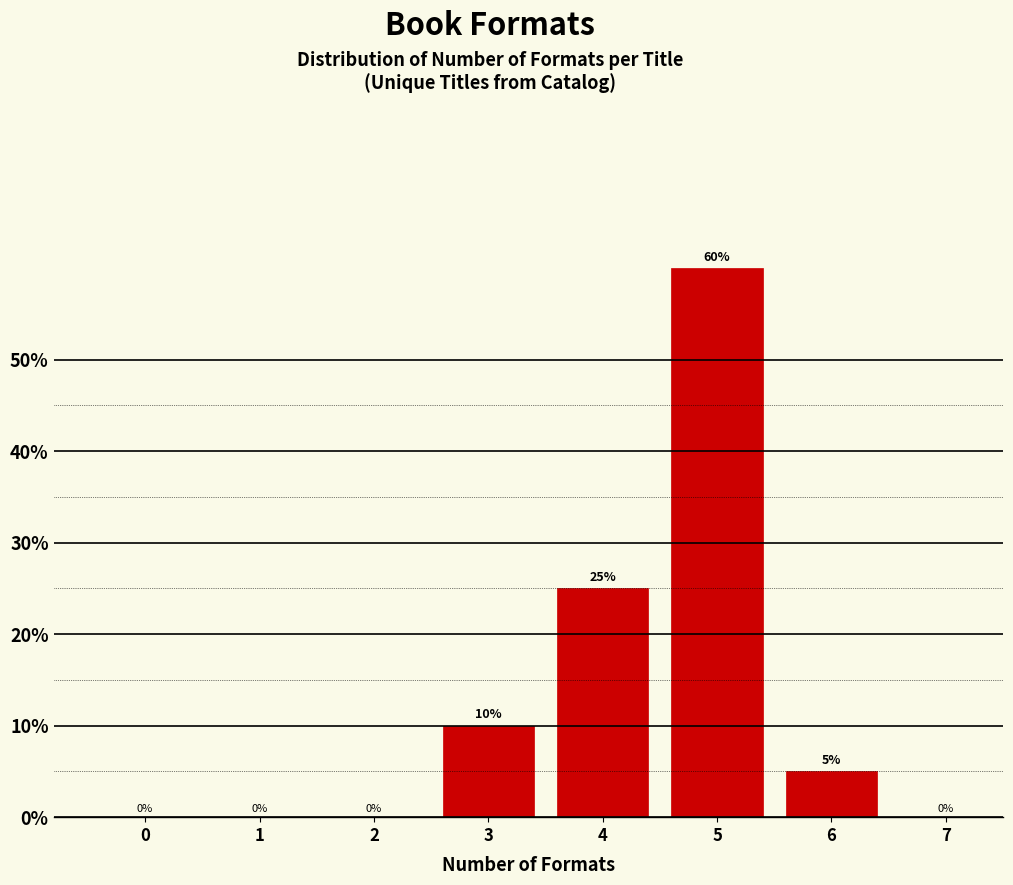

Reading right to left, extract all data points from this chart.

7=0	6=5	5=60	4=25	3=10	2=0	1=0	0=0